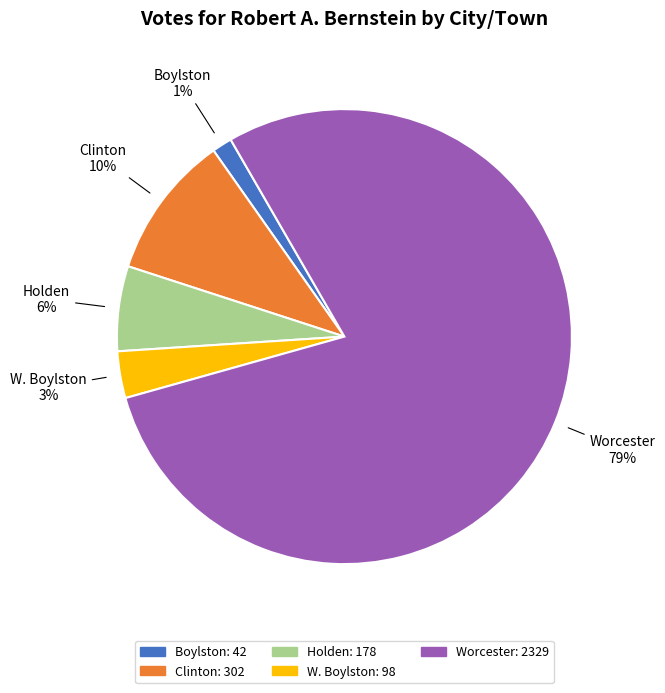

What percentage is the W. Boylston slice, to the nearest percent?

3%